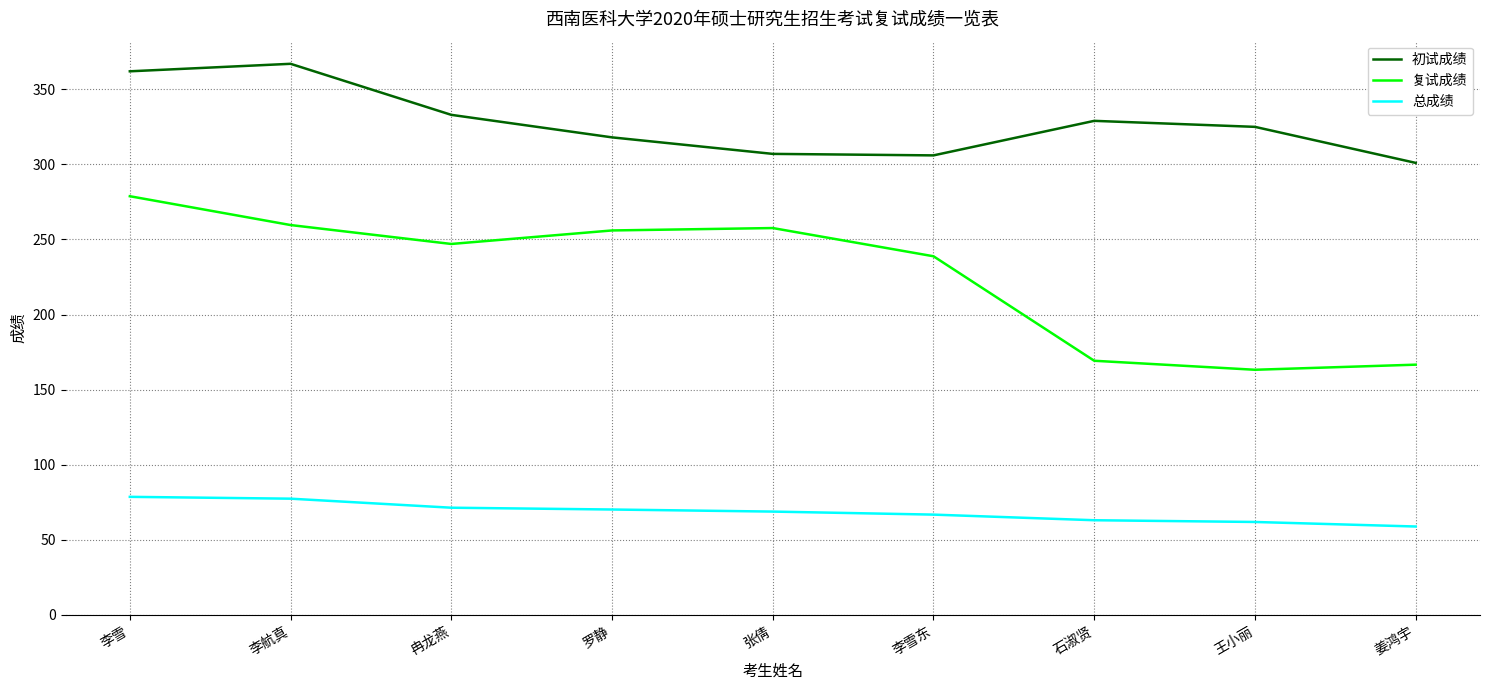

What position from the left is 冉龙燕?

3